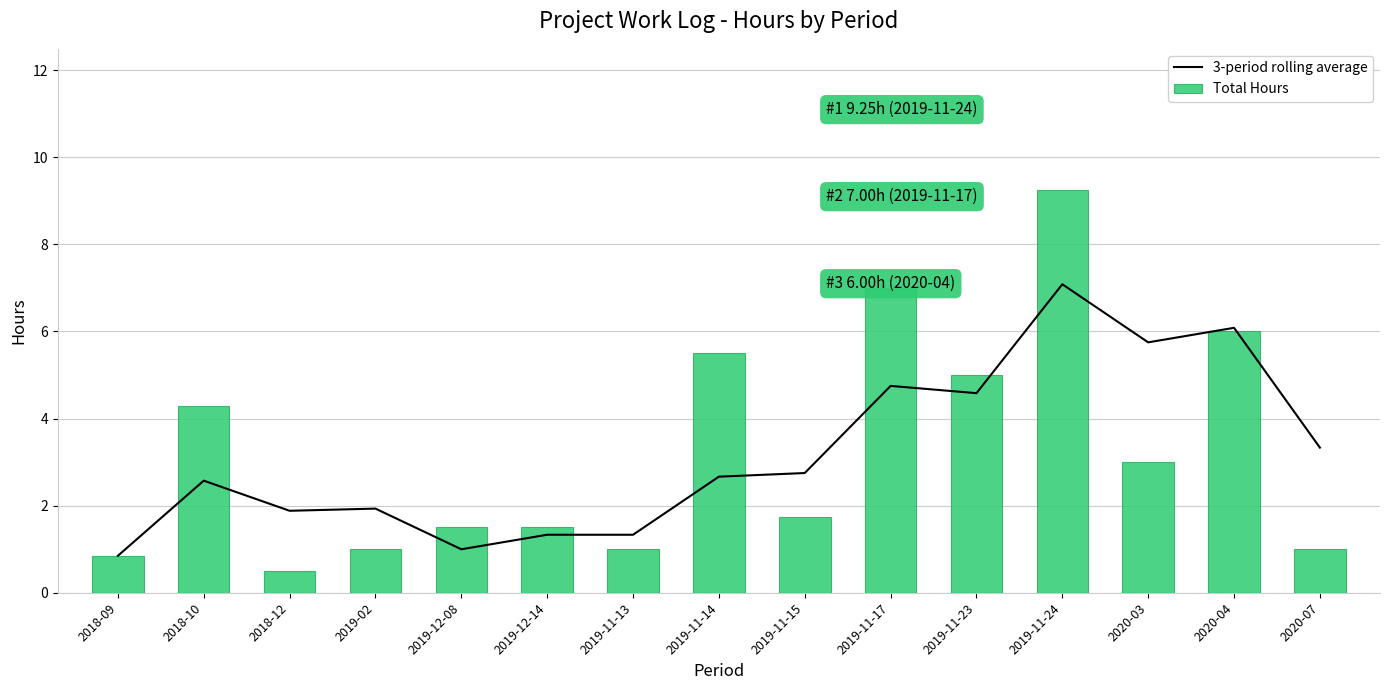

What is the label of the 11th bar from the left?

2019-11-23